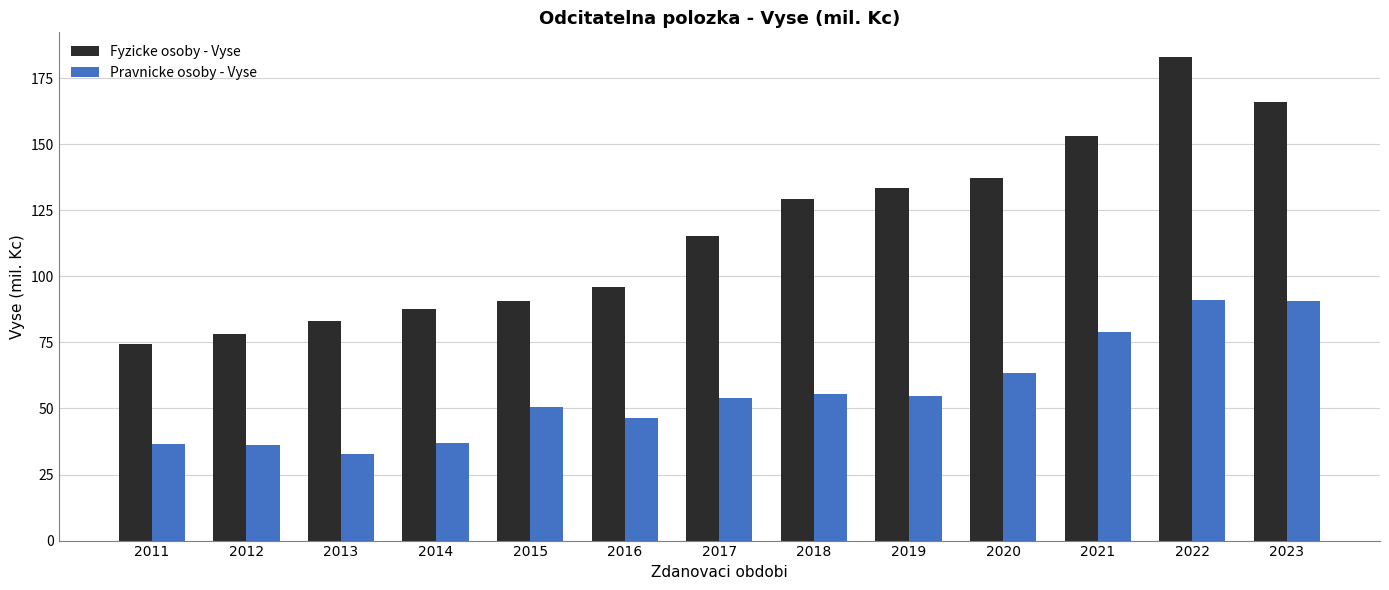

What are all the series names shown in the legend?

Fyzicke osoby - Vyse, Pravnicke osoby - Vyse